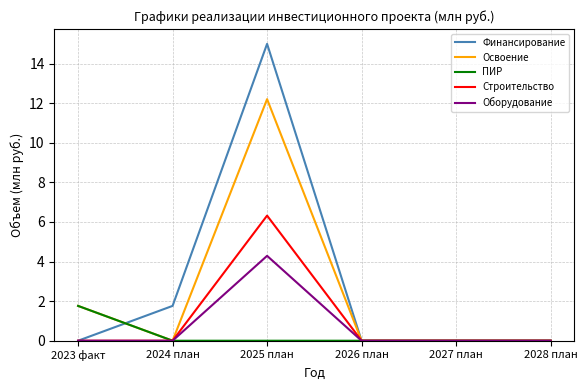

Read the Оборудование value at 2025 план.

4.3